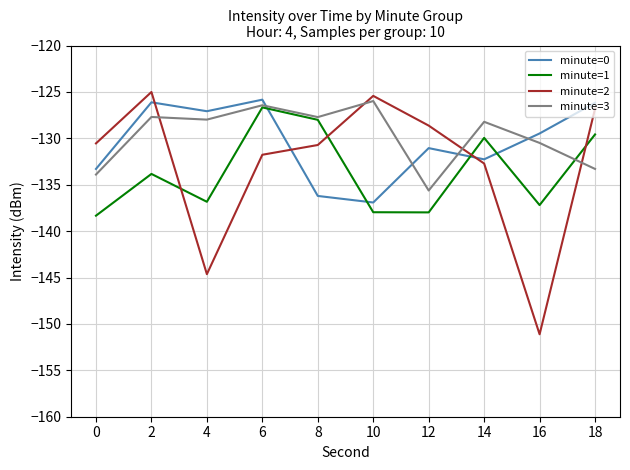

What is the sum of the minute=2 values at 12 and 6?

-260.4